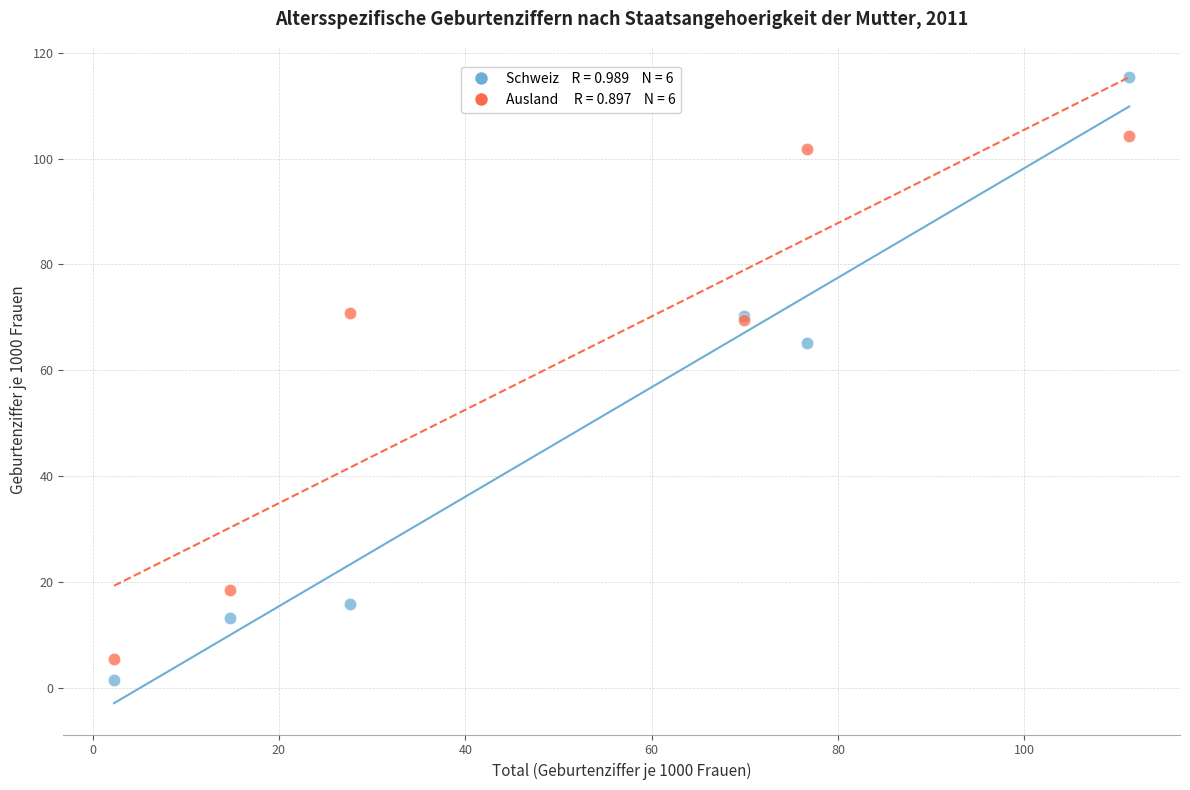

Across all series, what Y value is closest to 58?

65.2